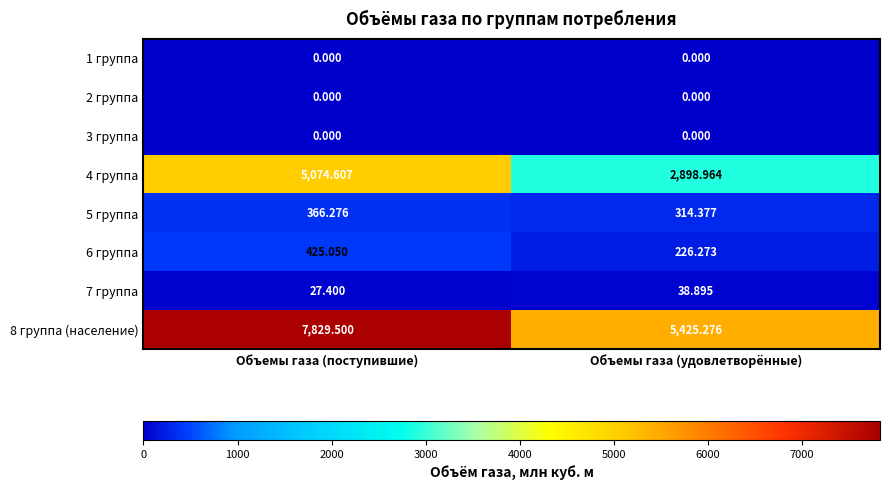

At which label does 5 группа reach its peak?

Объемы газа (поступившие)